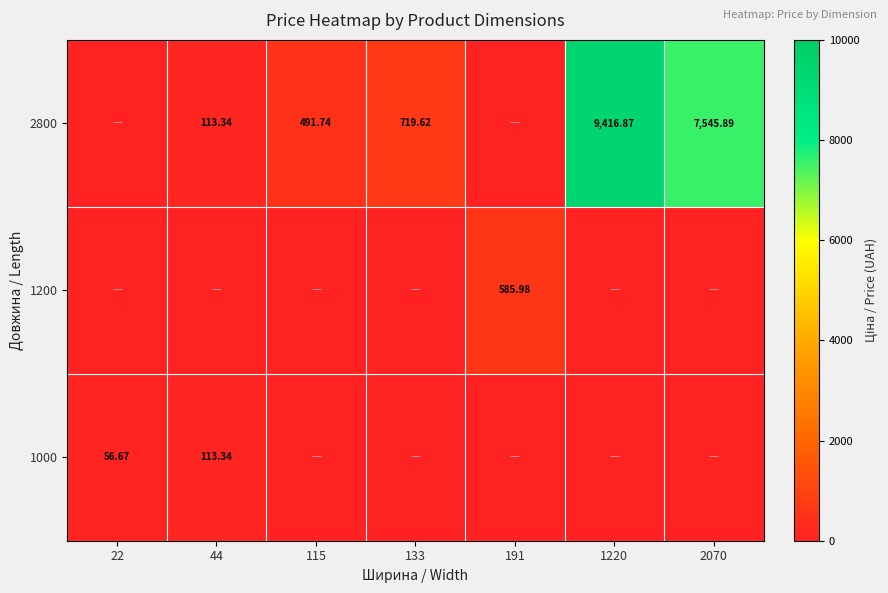

The value of 2800 at 2070 is 2573.1. True or false?

False